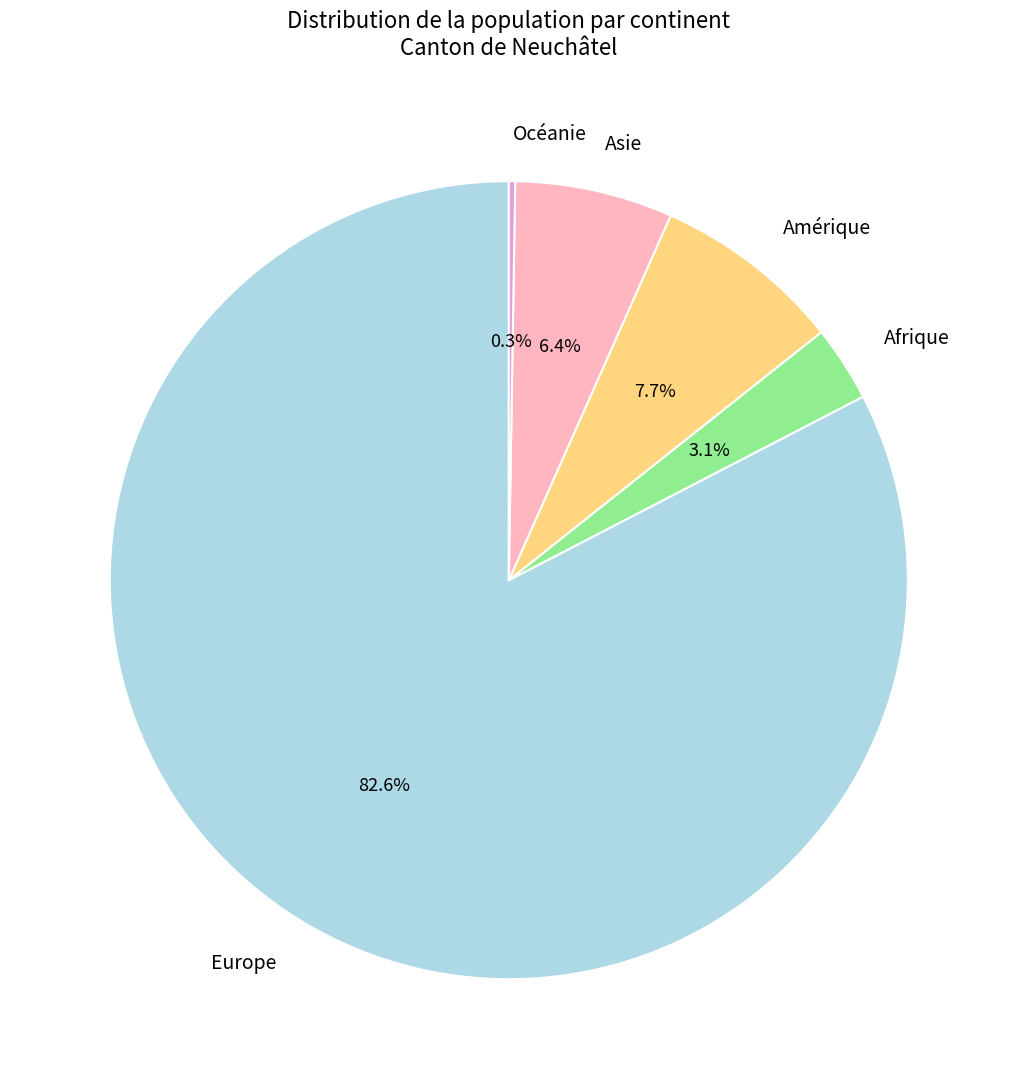

Approximately how many times larger is the value at Afrique compared to Asie?

0.5